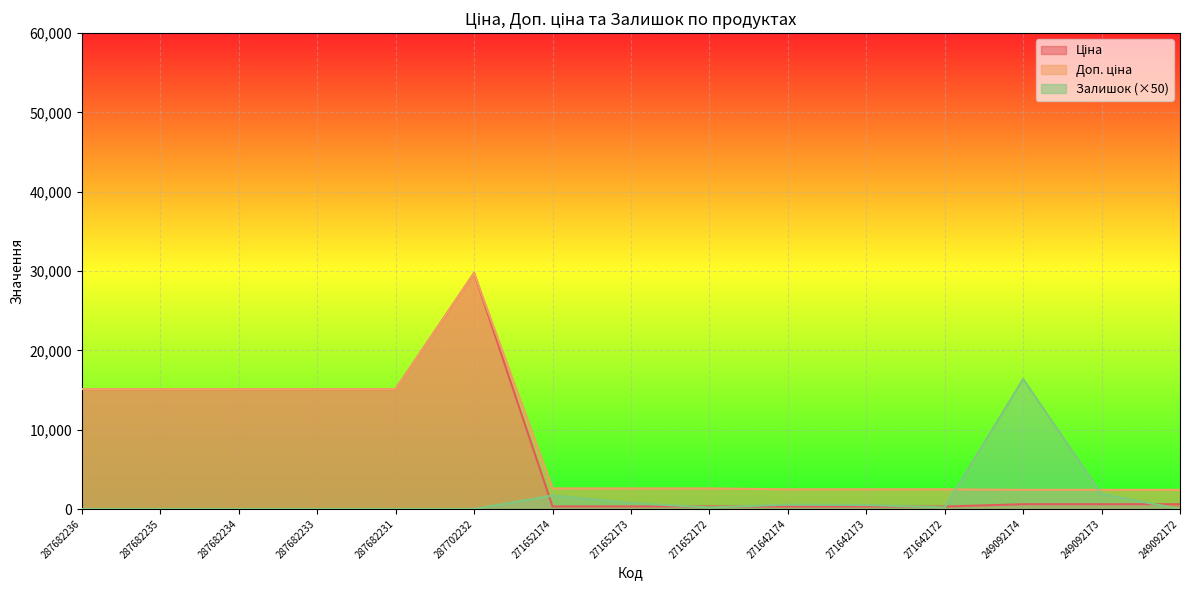

Which series has the widest spread of values?

Ціна